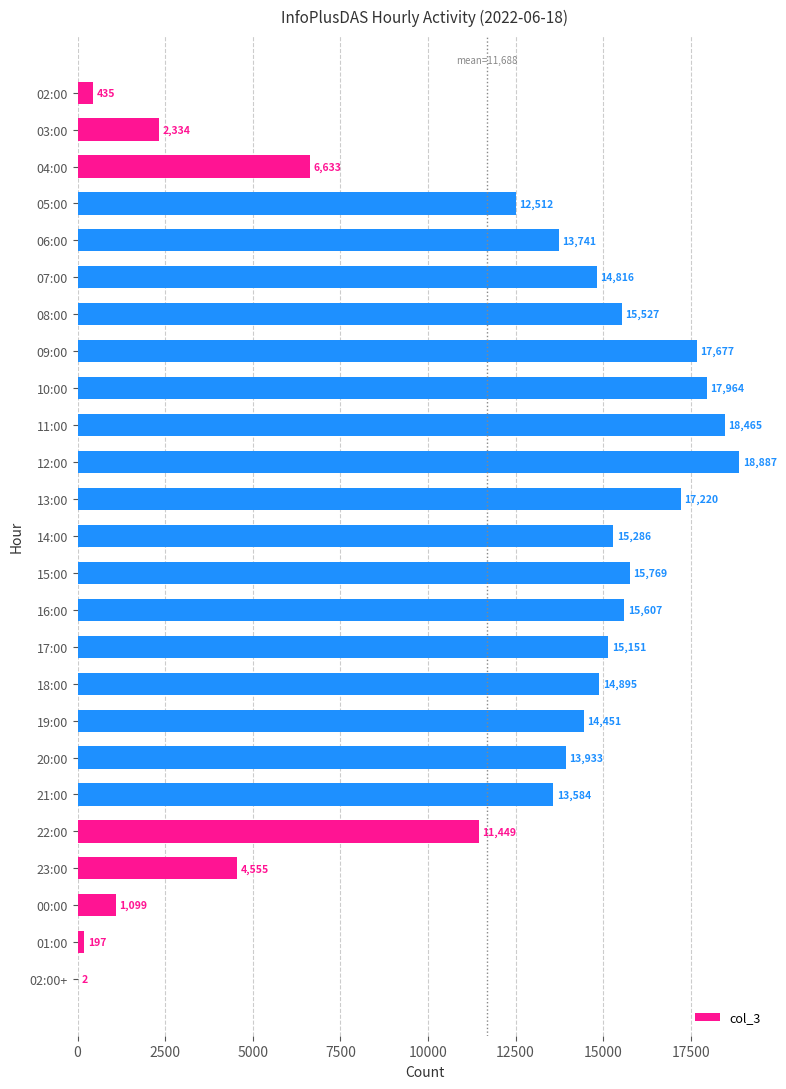

True or false: the data shows 15151 at 17:00.

True